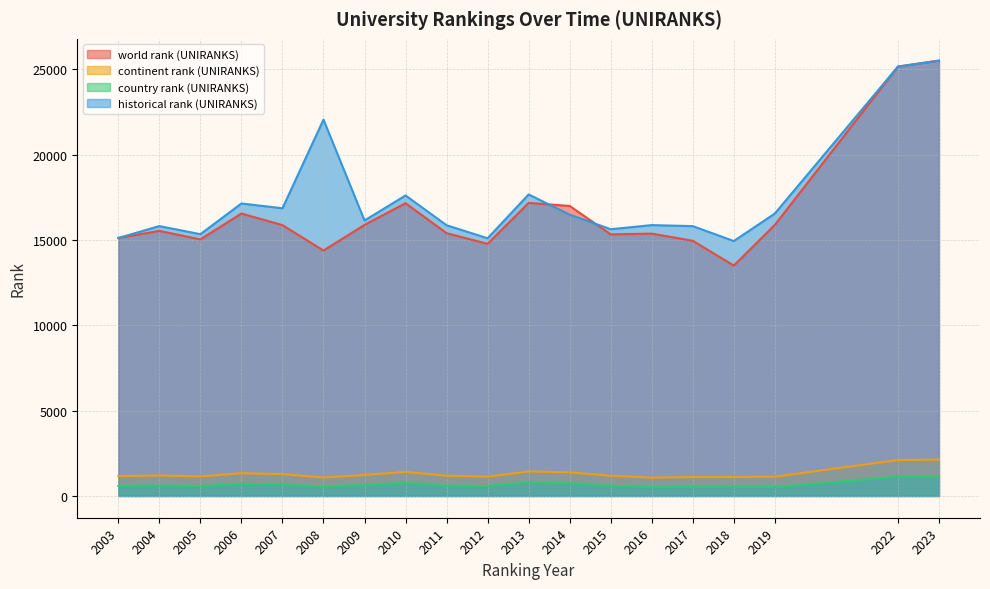

What is the value of the continent rank (UNIRANKS) point at the 2nd from the left?

1198.0